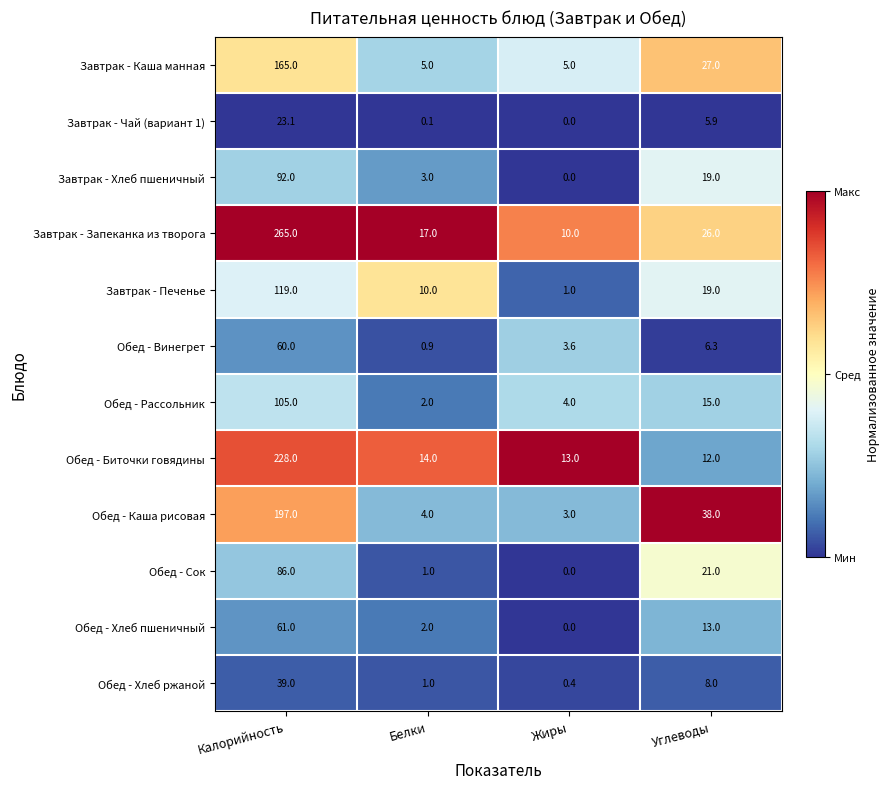

What is the maximum value shown in the chart?

265.0